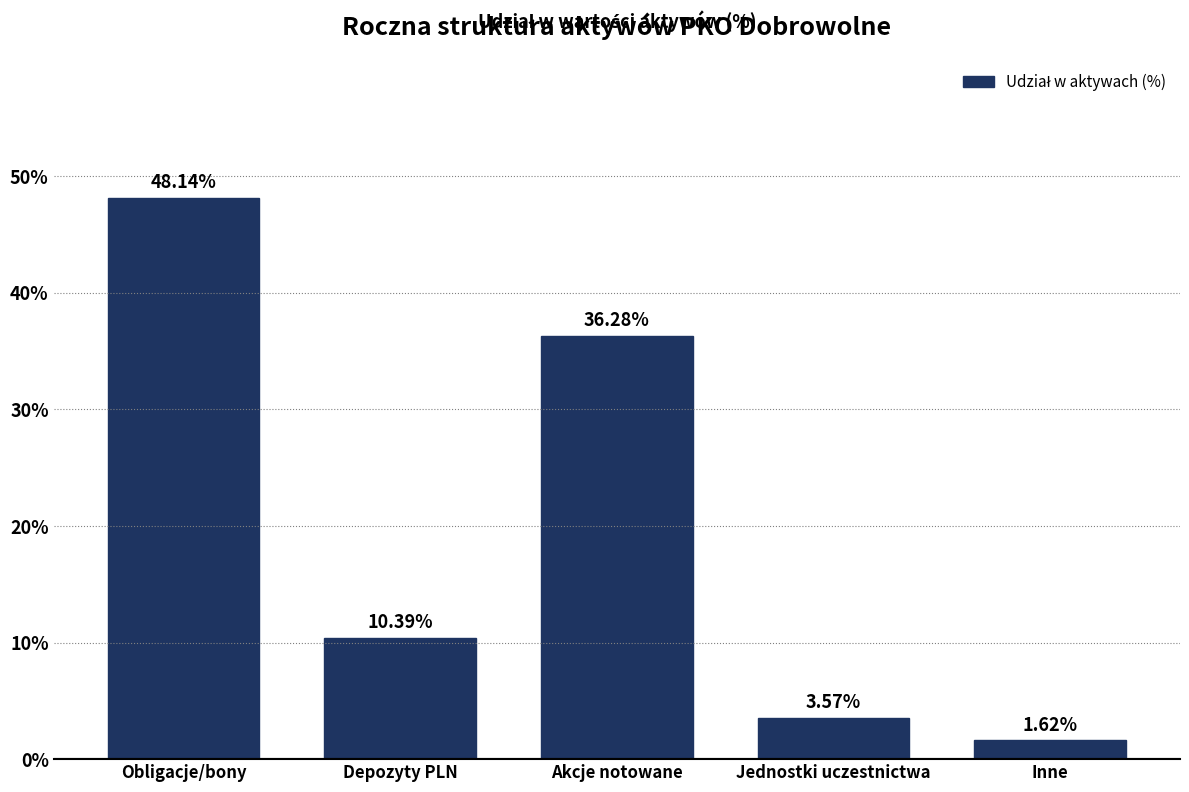

What is the label of the 5th bar from the left?

Inne